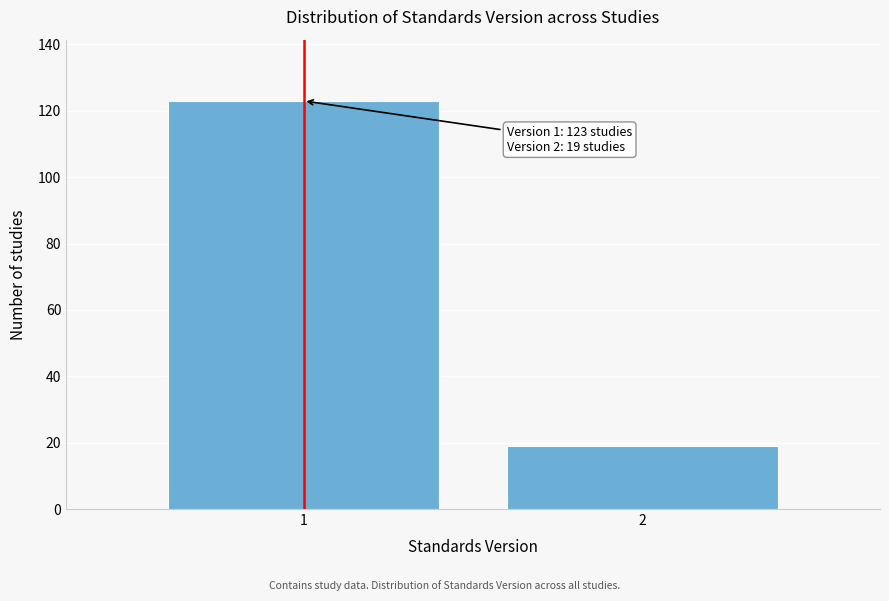

Reading left to right, transcribe all the data shown in this chart.

123	19